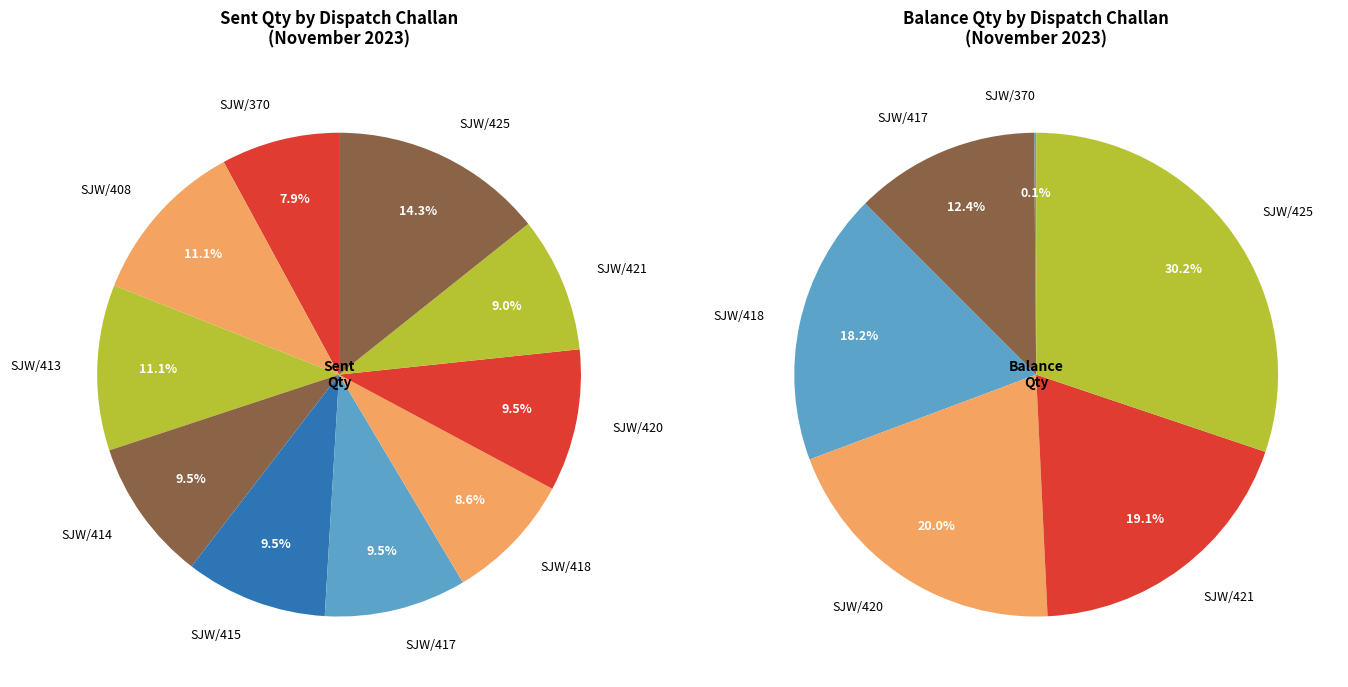

True or false: SJW/418 accounts for 1% of the total.

False